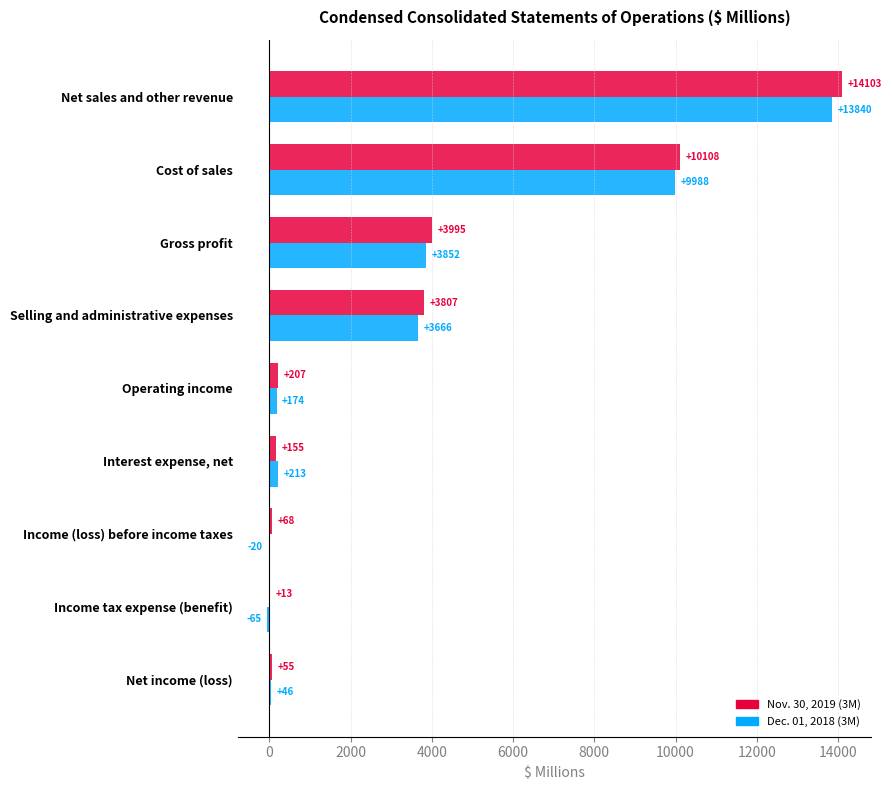

How many positive values does the Dec. 01, 2018 (3M) series have?

7